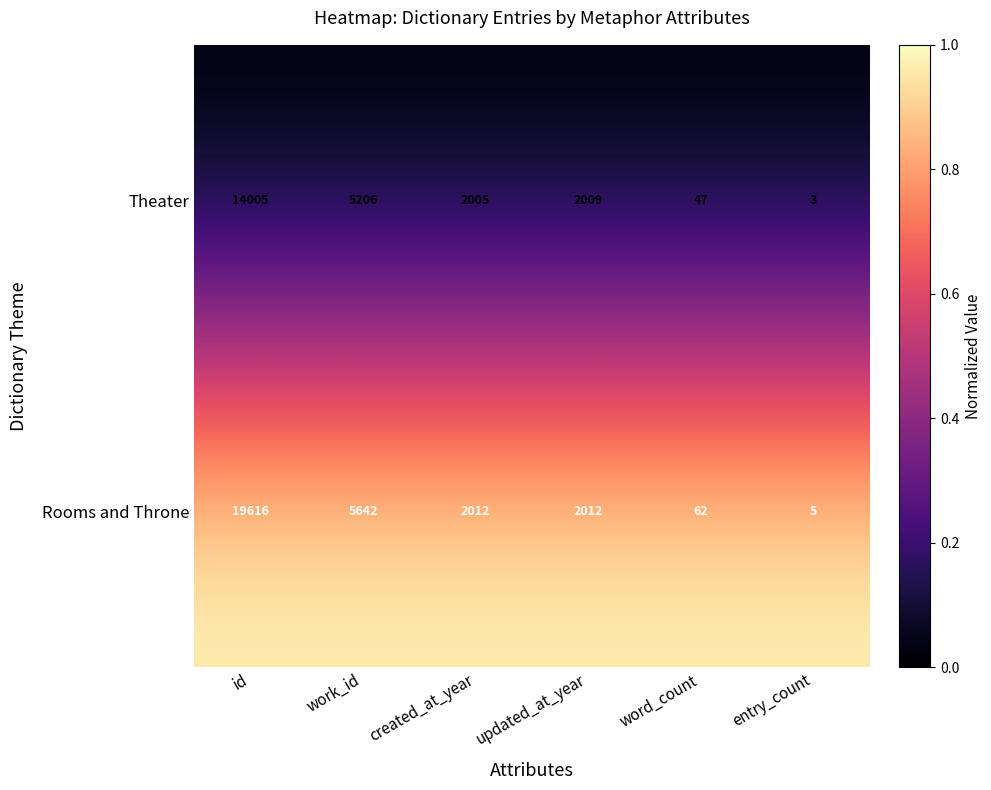

Reading left to right, what are all the values shown in this chart?

Theater: id=14005	work_id=5206	created_at_year=2005	updated_at_year=2009	word_count=47	entry_count=3
Rooms and Throne: id=19616	work_id=5642	created_at_year=2012	updated_at_year=2012	word_count=62	entry_count=5